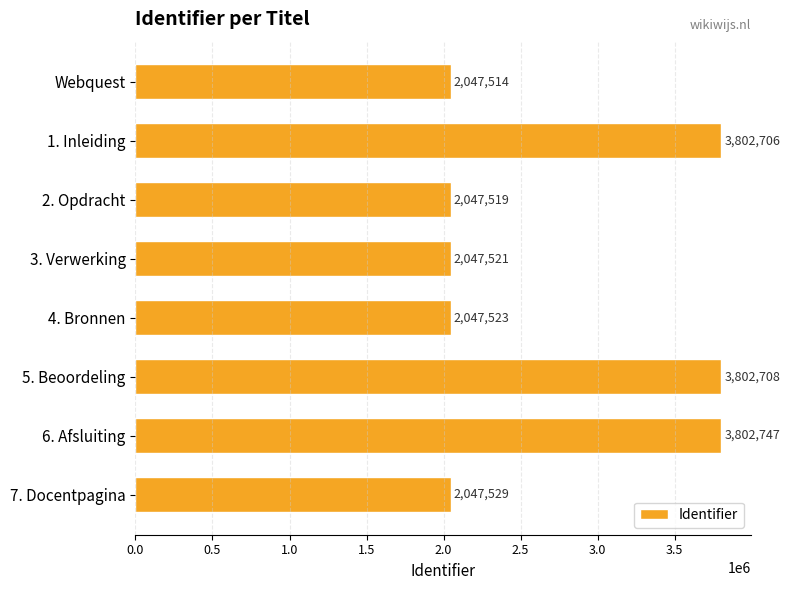

What position from the top is 3. Verwerking?

4